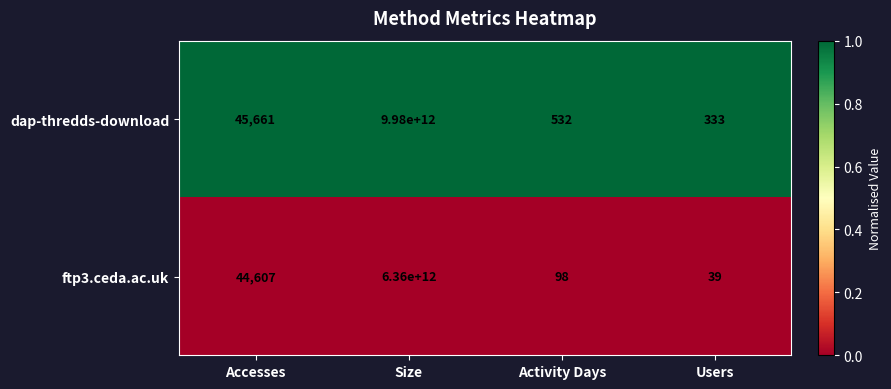

The dap-thredds-download series shows 590 at Users. True or false?

False